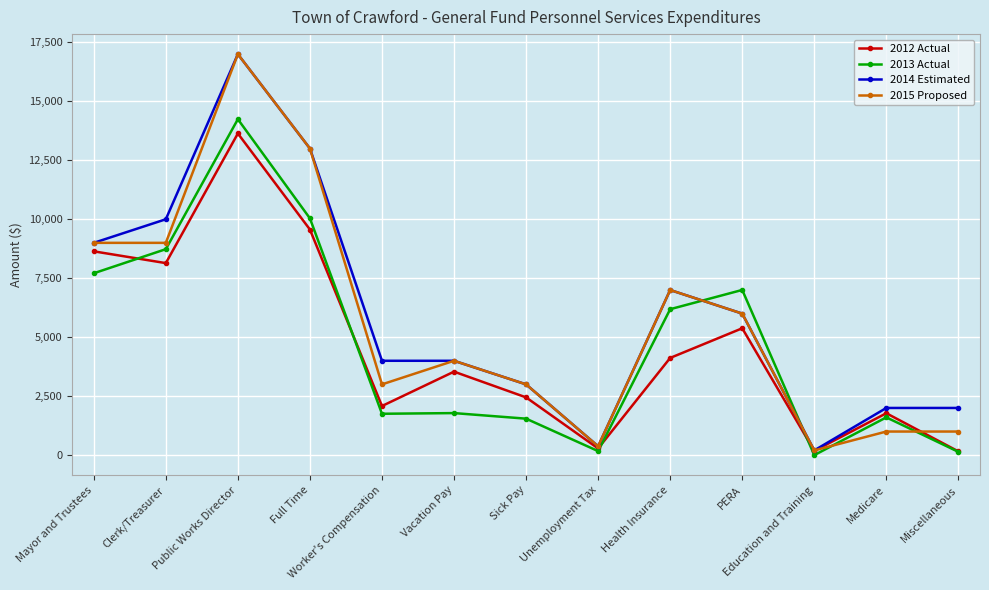

What is the difference between the 2012 Actual values at Worker's Compensation and Unemployment Tax?

1799.0